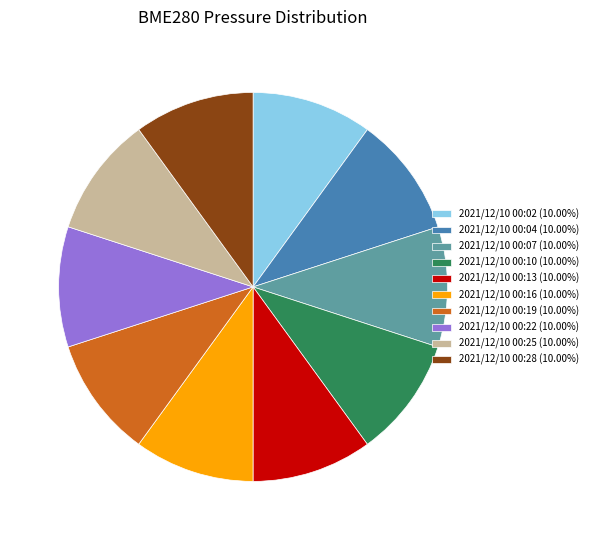

Is the sum of 2021/12/10 00:10 (10.00%) and 2021/12/10 00:19 (10.00%) greater than half?

No